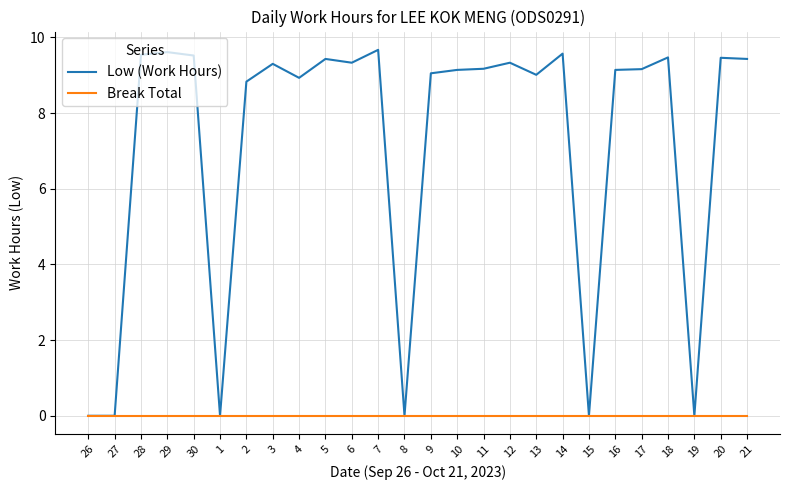

Which series has the largest total across all categories?

Low (Work Hours)